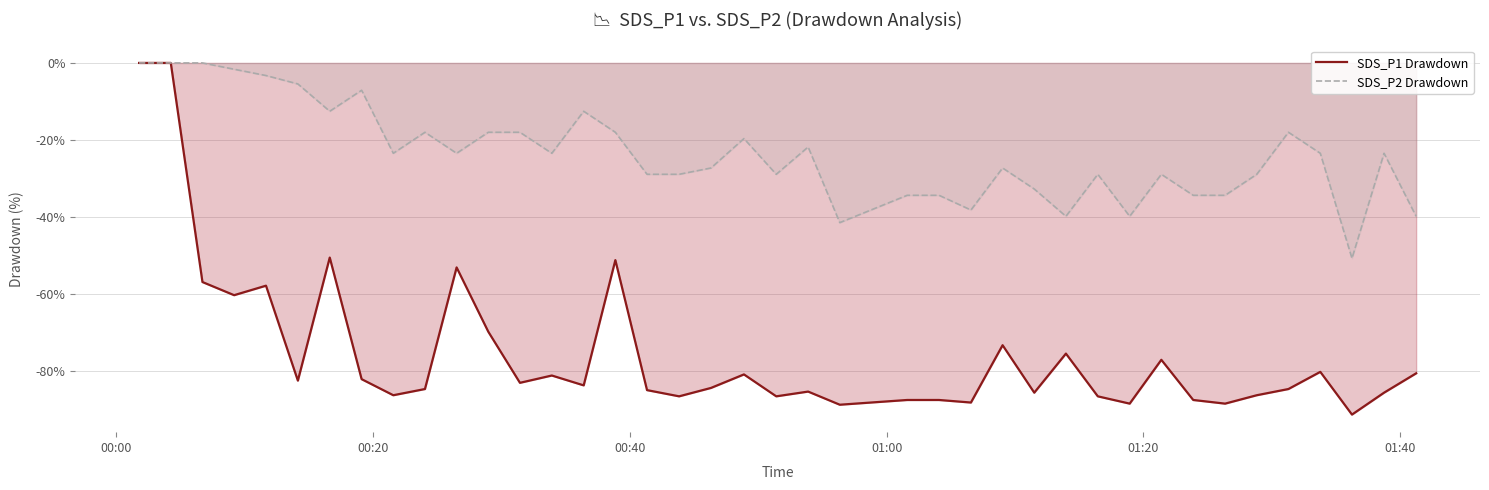

Does the chart have visible grid lines?

Yes